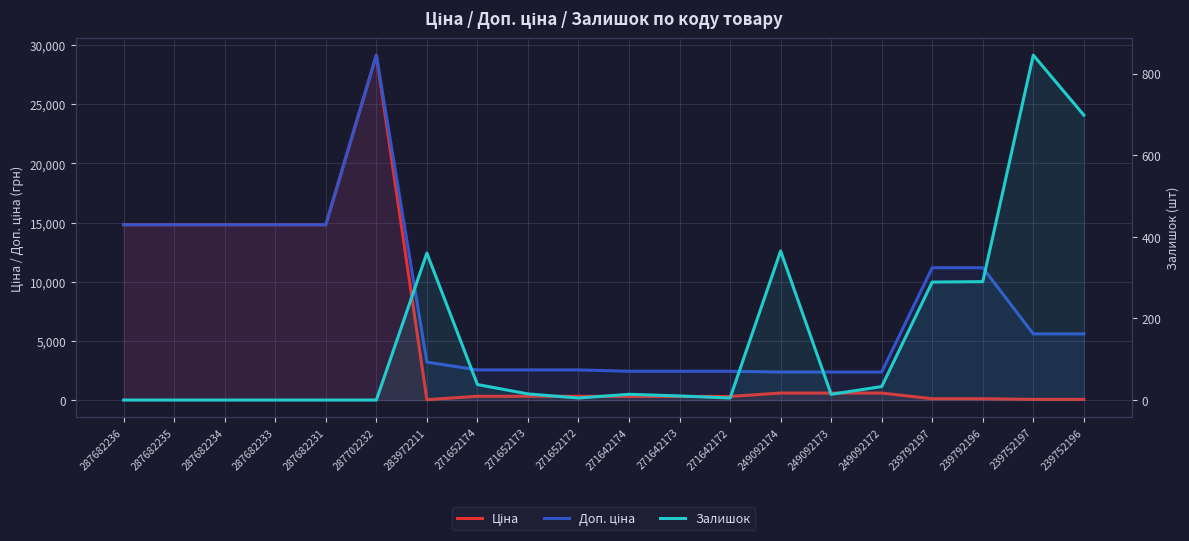

List the labels in order of Доп. ціна value, largest first.

287702232, 287682236, 287682235, 287682234, 287682233, 287682231, 239792197, 239792196, 239752197, 239752196, 283972211, 271652174, 271652173, 271652172, 271642174, 271642173, 271642172, 249092174, 249092173, 249092172